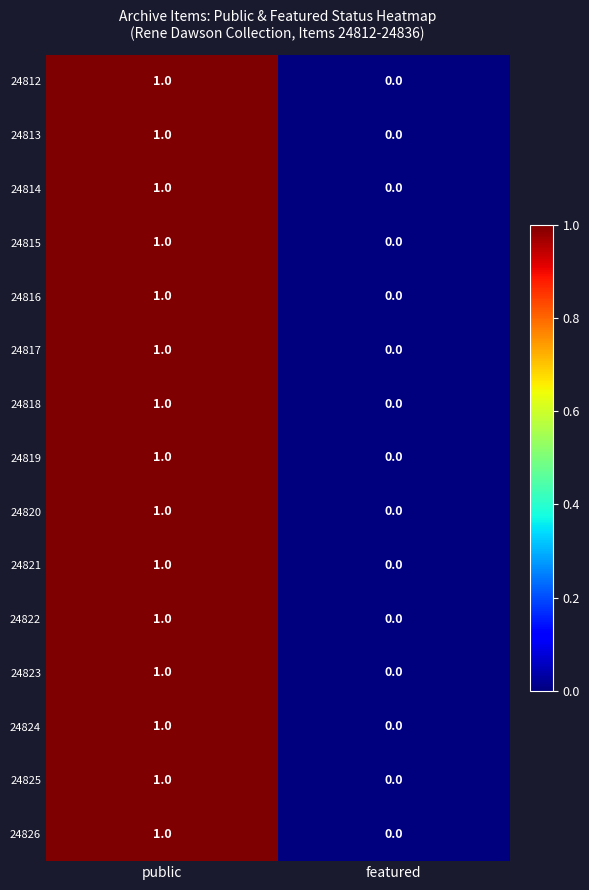

Is it true that 24825 equals 0 at public?

False